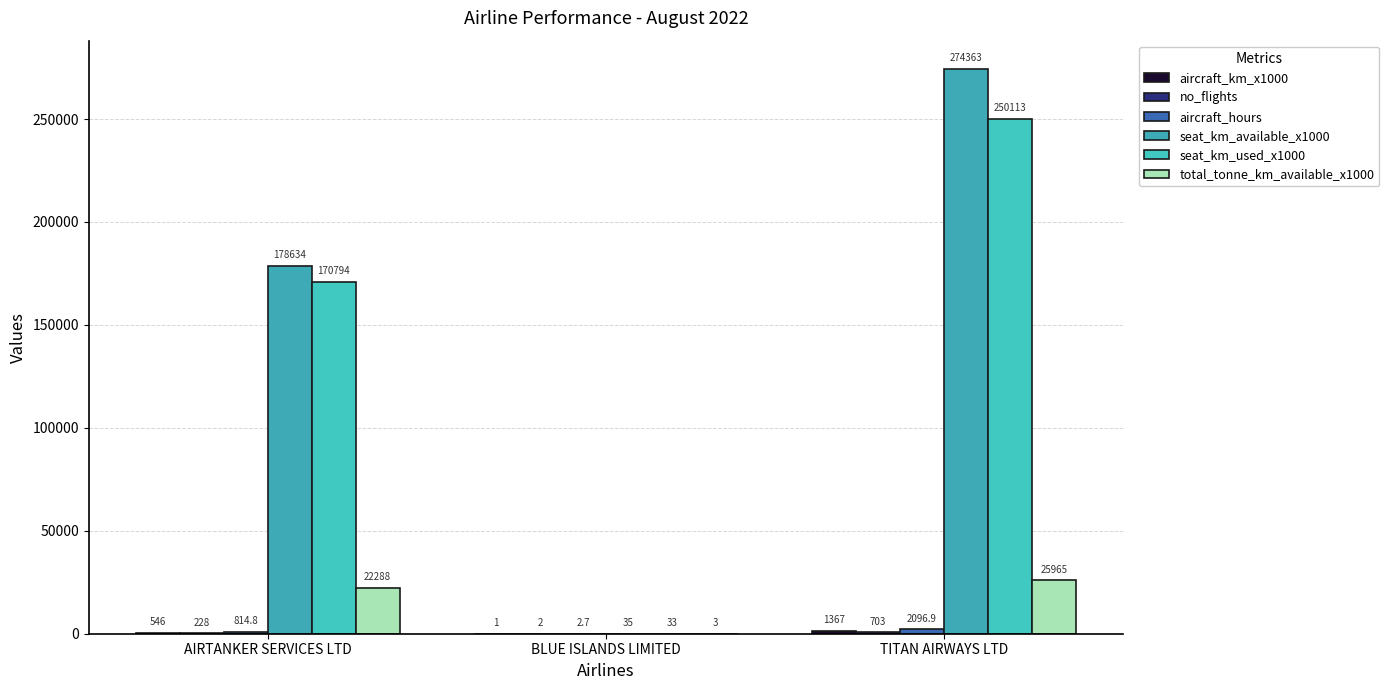

At which label does seat_km_available_x1000 reach its peak?

TITAN AIRWAYS LTD